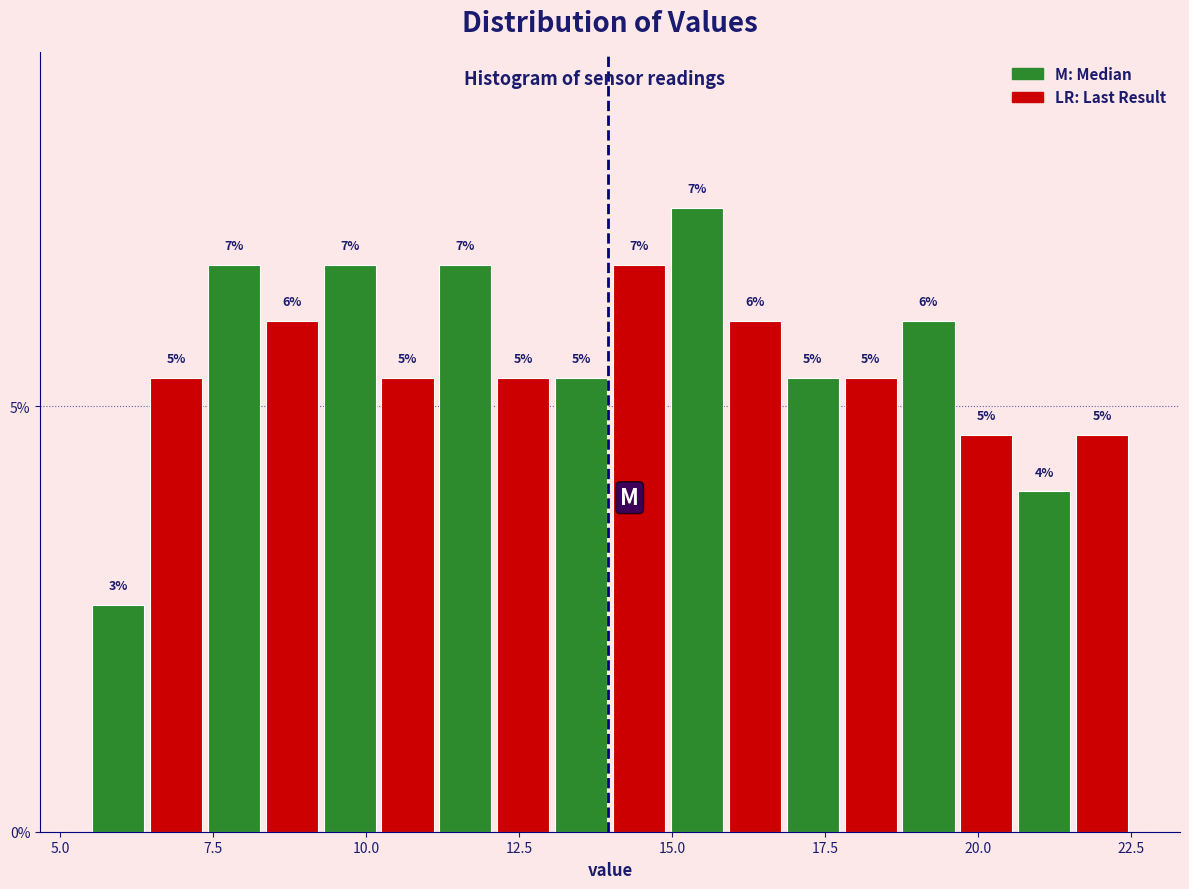

Around what value on the x-axis is the tallest bar? Give the approximate position of its centre, as read against the axis.

15.5